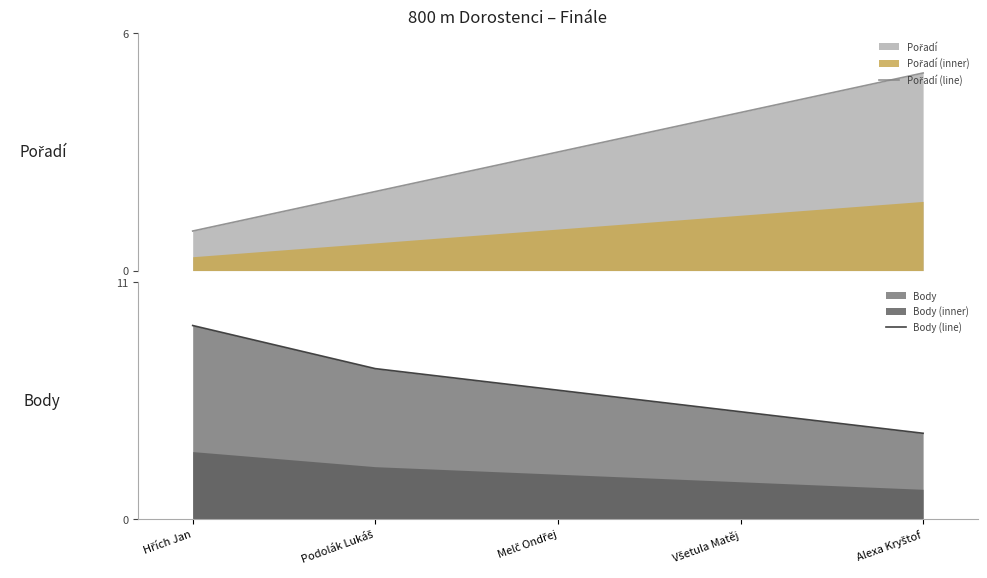

At which label does Pořadí (line) first exceed 3?

Všetula Matěj